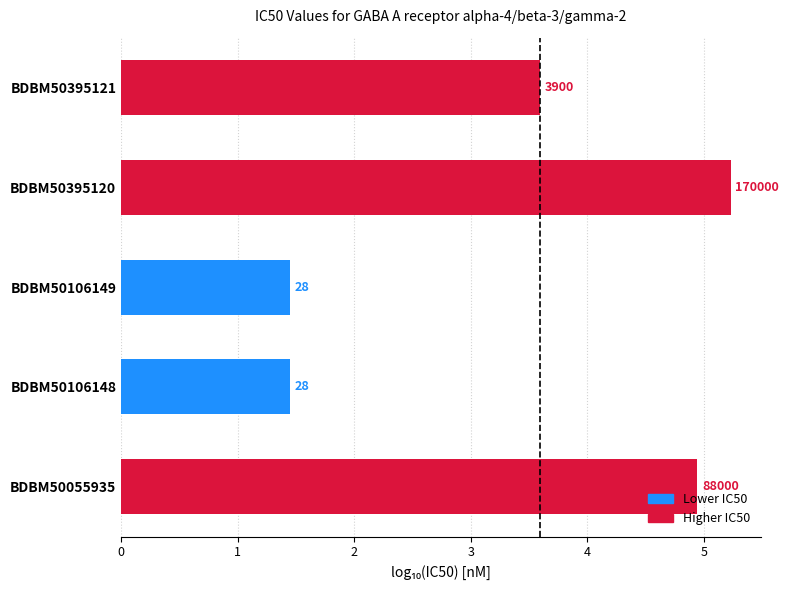

How many bars are there in total?

5